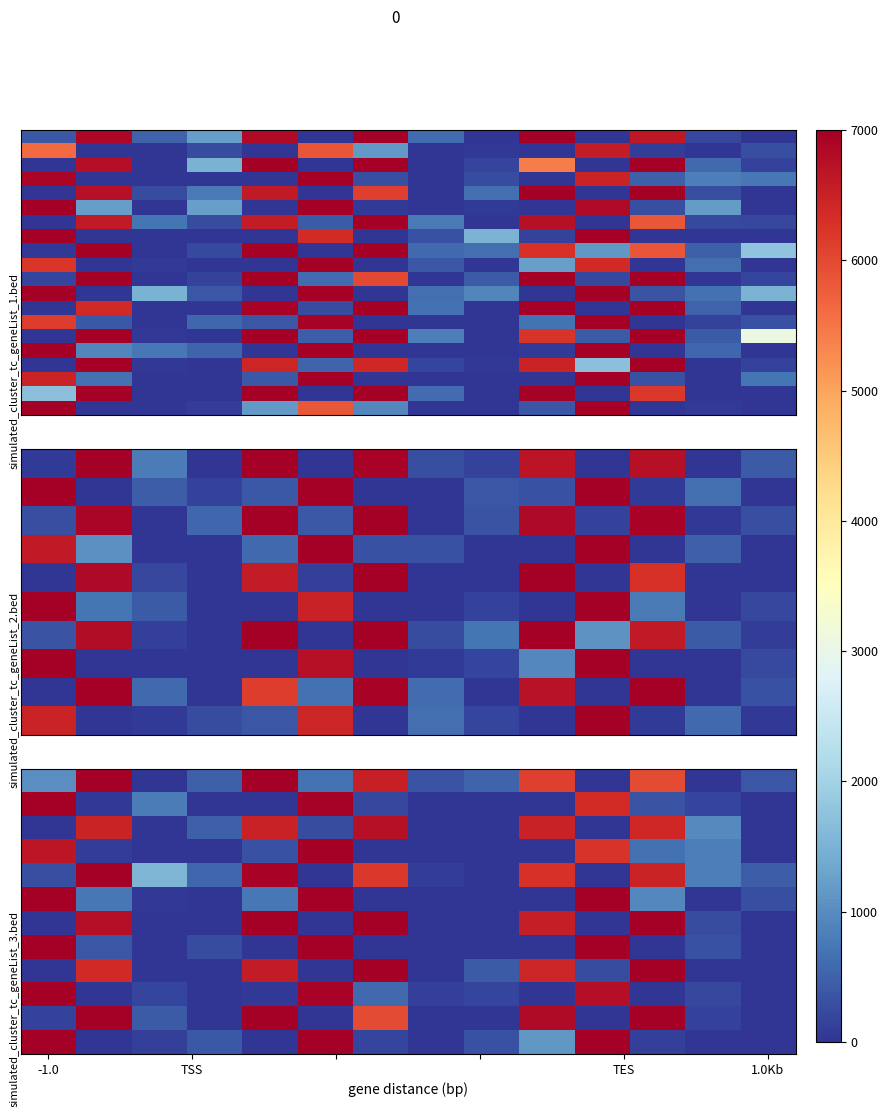

At how many categories does at least one series exceed 4876?

8